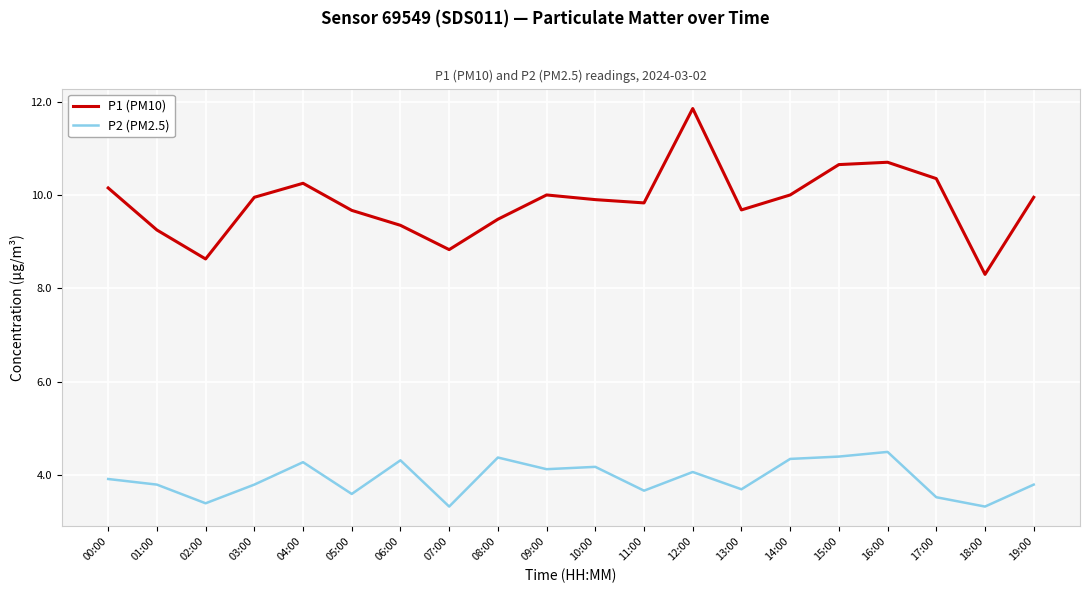

List the series in order of their peak value, highest first.

P1 (PM10), P2 (PM2.5)